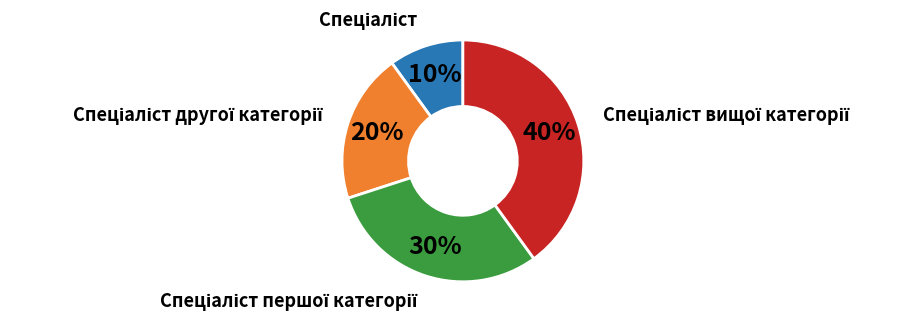

Is there a majority slice in this chart?

No